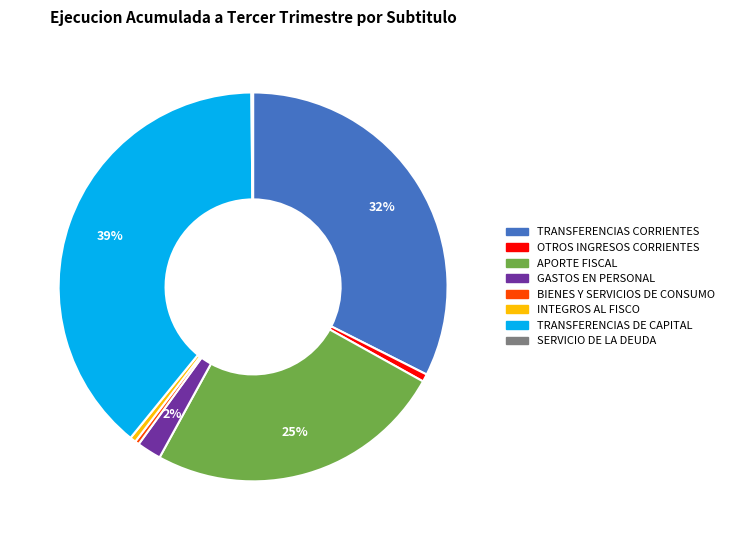

Does GASTOS EN PERSONAL represent more than half of the total?

No